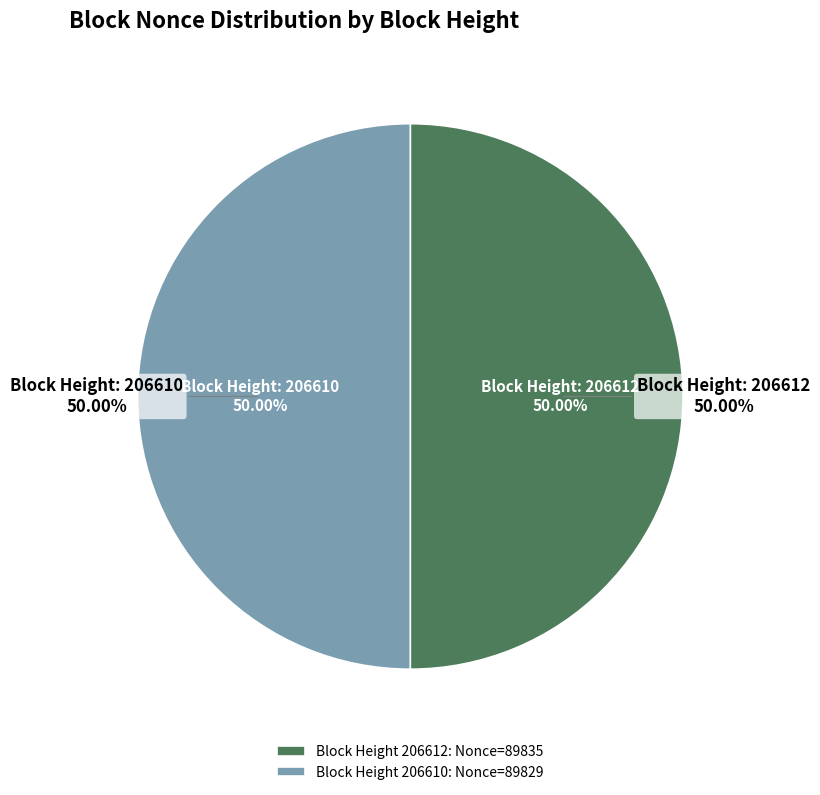

Which slice is the smallest?

206610